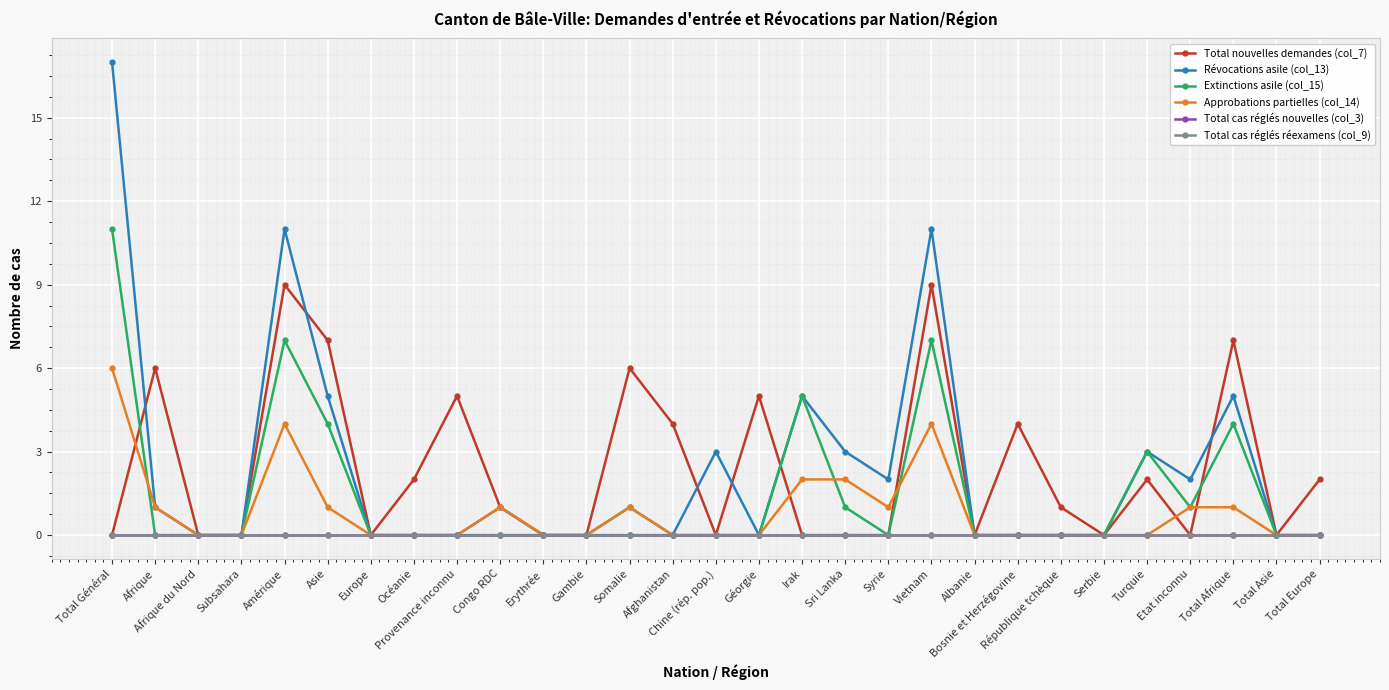

True or false: Total nouvelles demandes (col_7) has a value of 3 at Provenance inconnu.

False